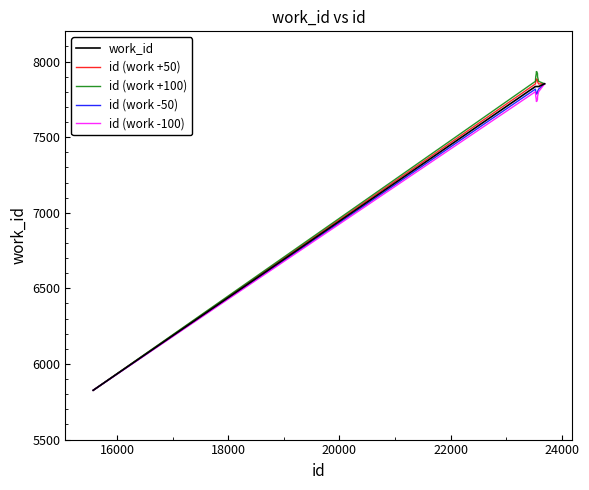

What is the smallest value displayed?

5826.0